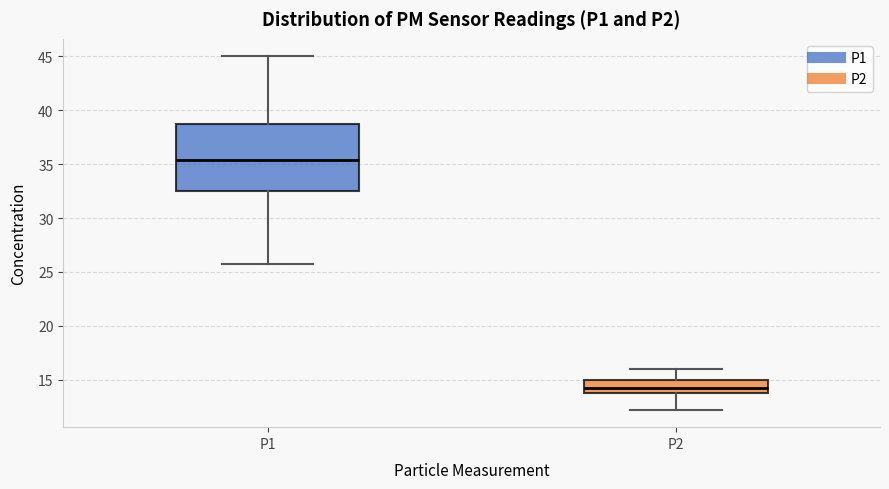

Reading left to right, transcribe this box plot: for each box, give where its median line is, the range the box spans, and where its two whiskers end, as read against the y-axis. The values are not printed on the chart, so give them approximately, as read against the axis.

P1: median 35.5, box 32.5 to 38.5, whiskers 25.5 to 45.0
P2: median 14.0 (inside the box), box 14.0 to 15.0, whiskers 12.5 to 16.0